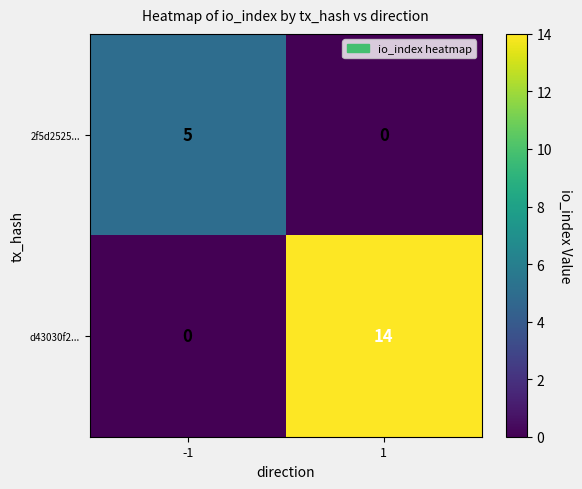

Reading left to right, transcribe all the data shown in this chart.

2f5d2525...: 5	0
d43030f2...: 0	14